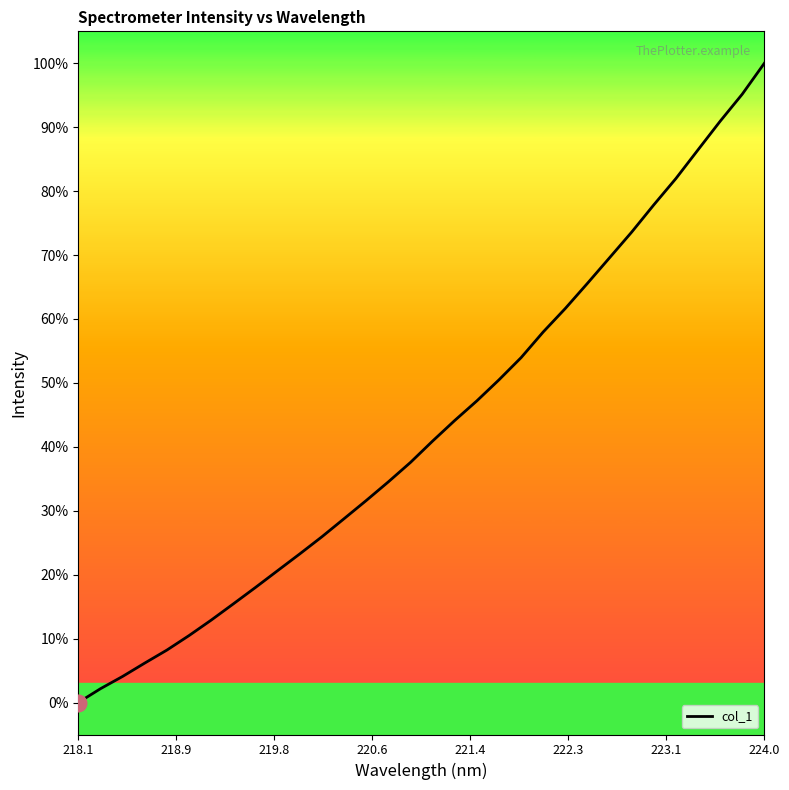

The value at 14 is 20.4. True or false?

False